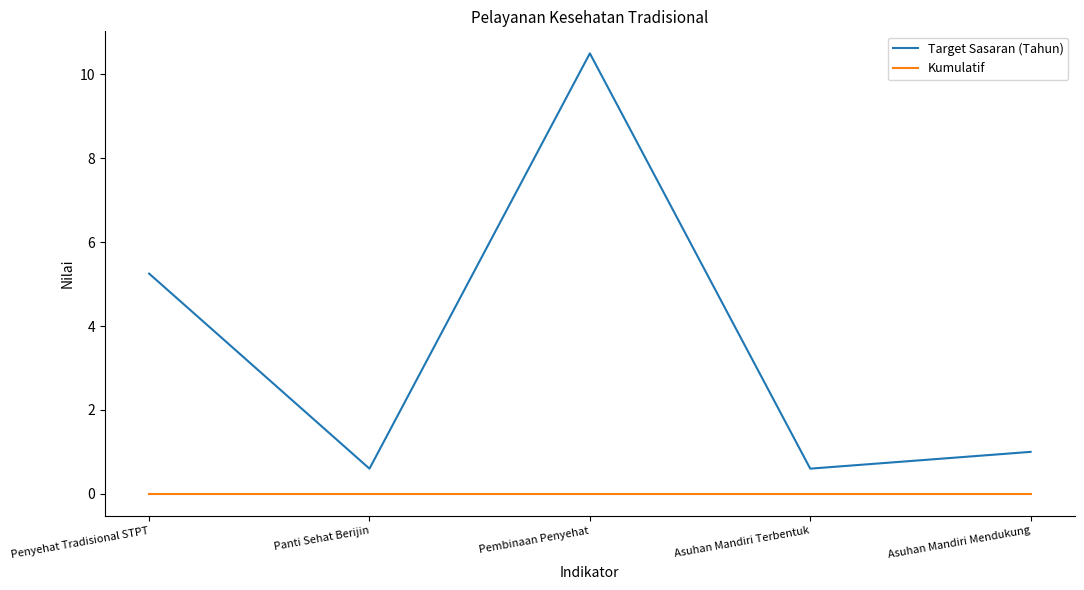

Rank the series by their maximum value, from highest to lowest.

Target Sasaran (Tahun), Kumulatif